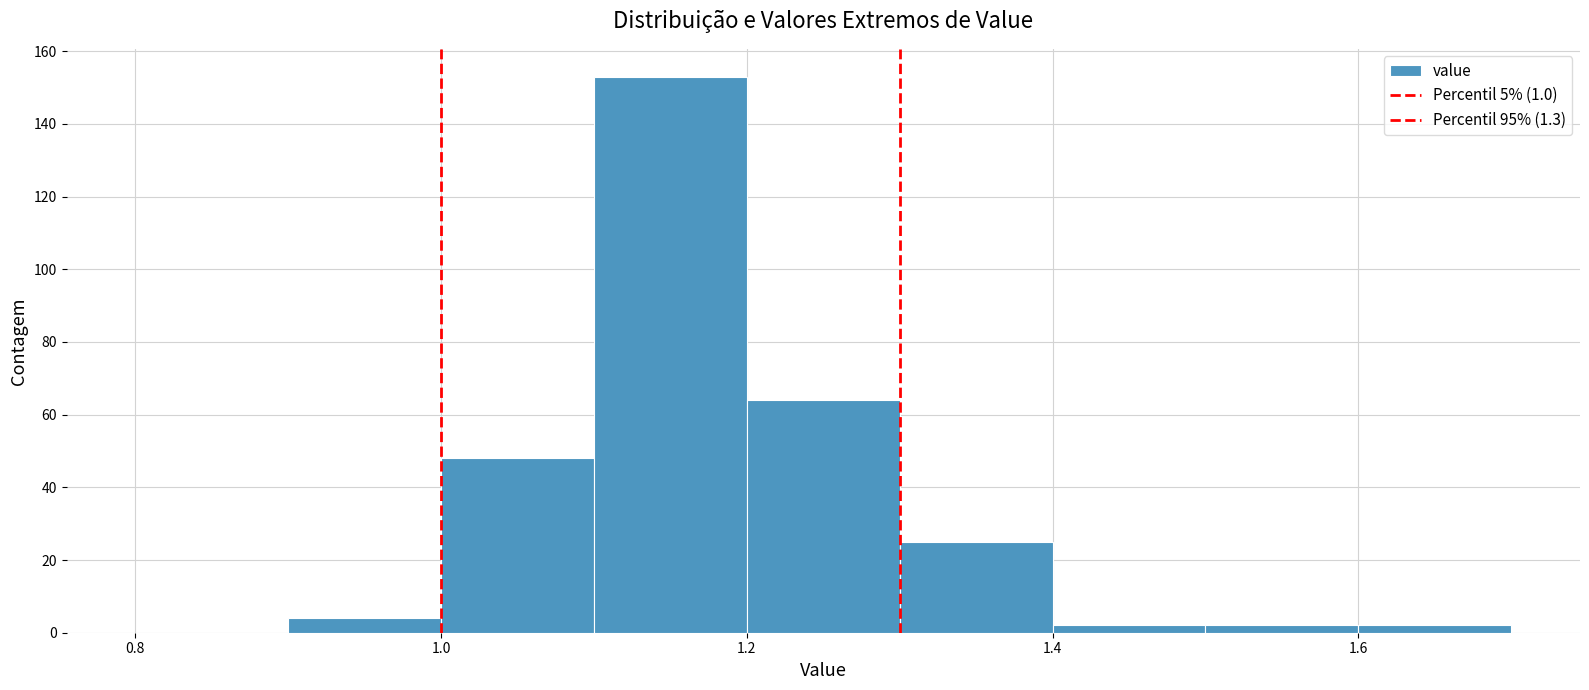

Reading left to right, transcribe this chart: for each bar, give the range it covers on the x-axis and its height. The values are not printed on the chart, so give them approximately, as read against the axis.

0.8 to 0.9: 0
0.9 to 1.0: 4
1.0 to 1.1: 48
1.1 to 1.2: 154
1.2 to 1.3: 64
1.3 to 1.4: 26
1.4 to 1.5: 2
1.5 to 1.6: 2
1.6 to 1.7: 2